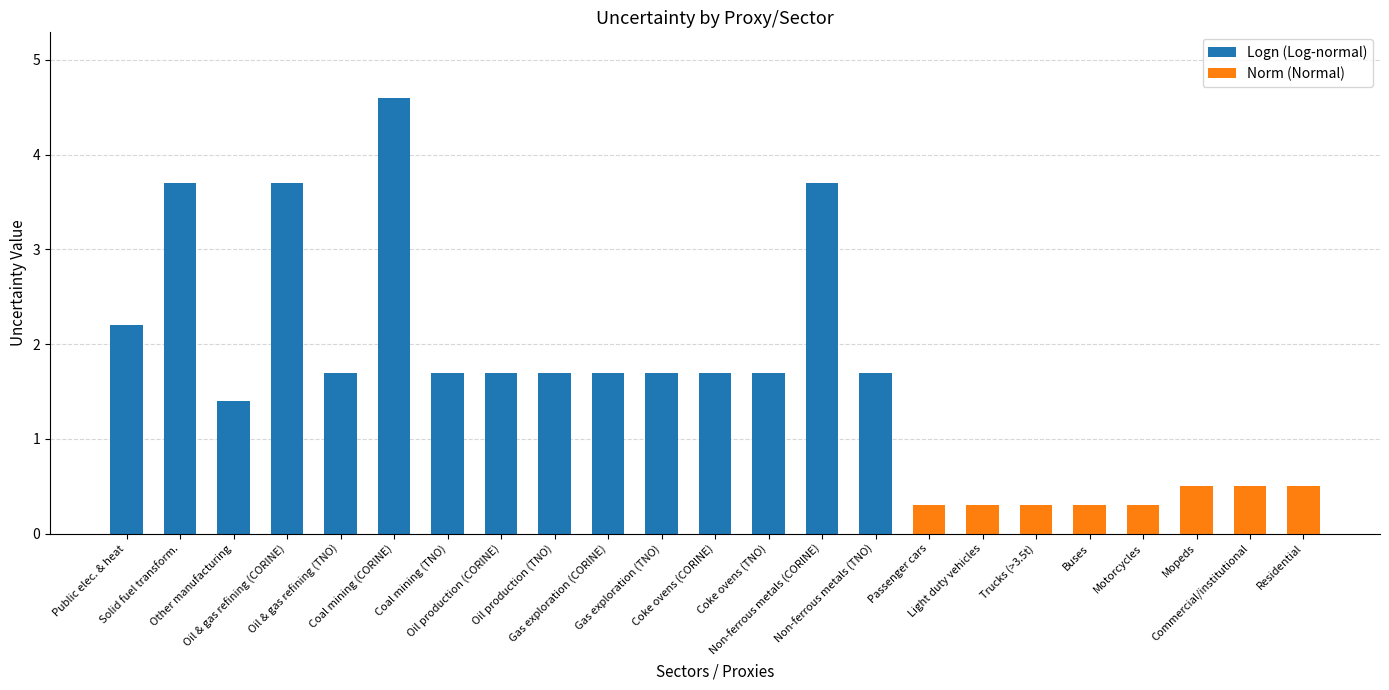

What is the sum of all Norm (Normal) values?

3.0